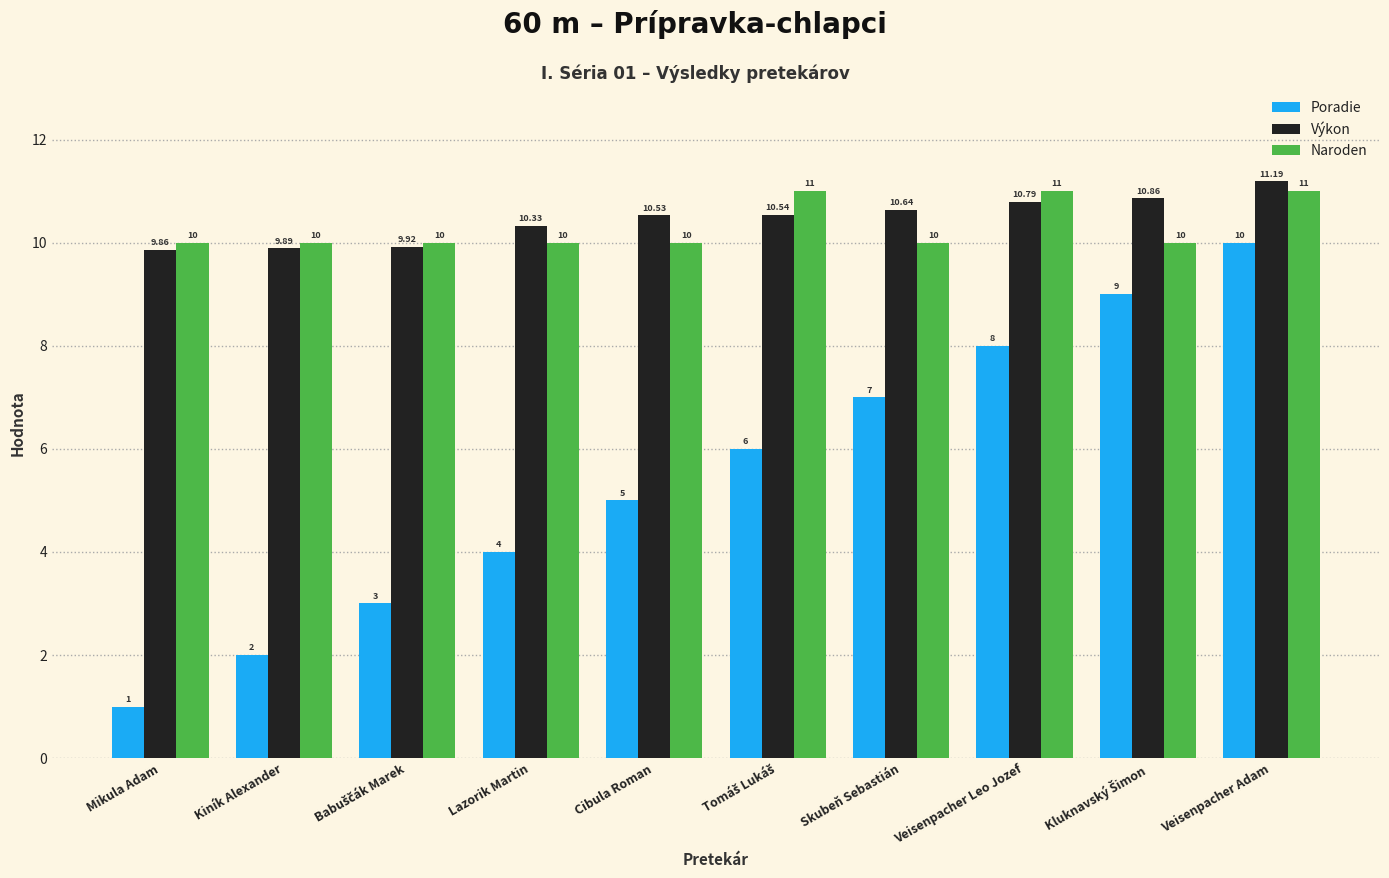

What is the value of the Naroden bar at the 8th from the left?

11.0